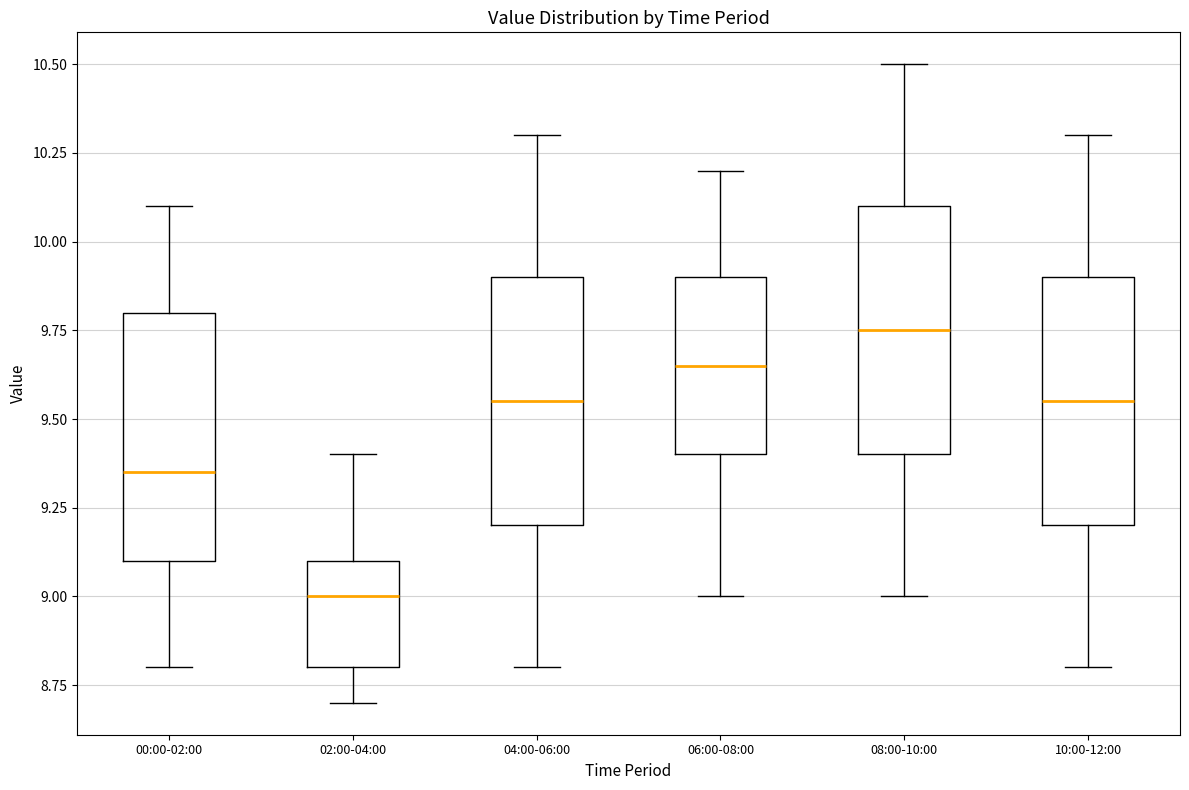

Which box's median line is the highest?

08:00-10:00